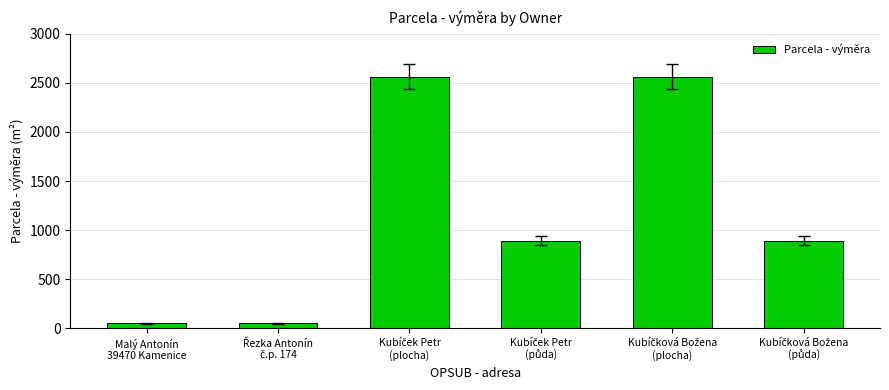

What is the value of the 3rd bar from the left?

2562